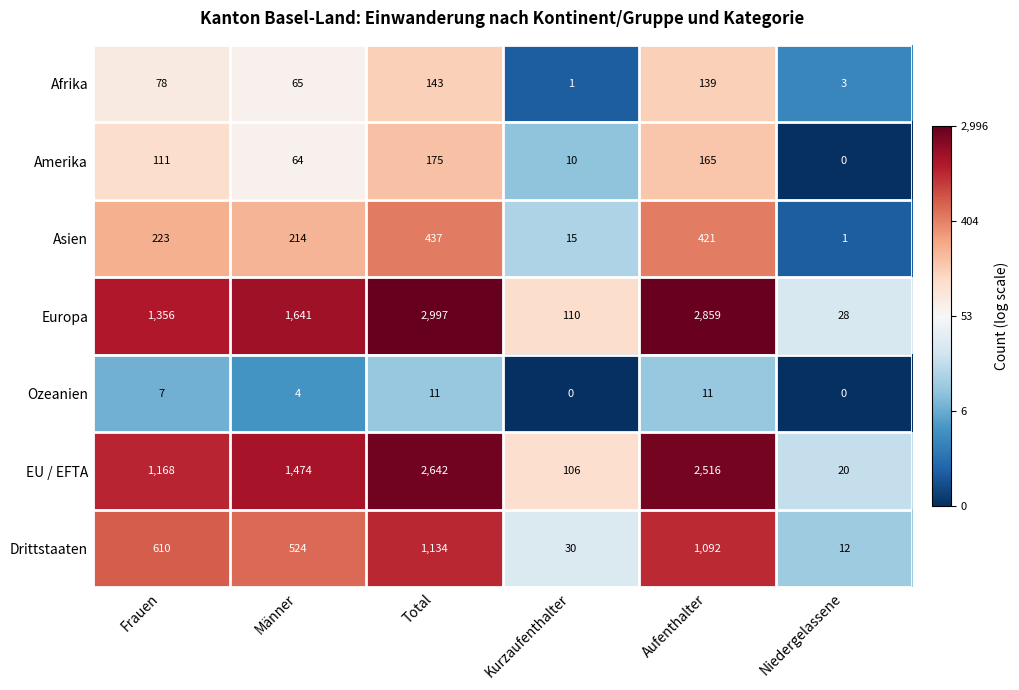

What is the spread (max minus min) of values at Aufenthalter?

2848